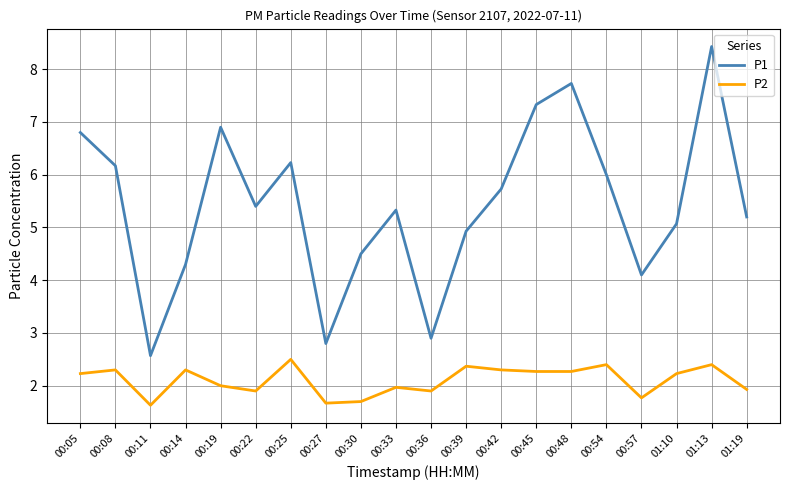

What position from the right is 00:39?

9